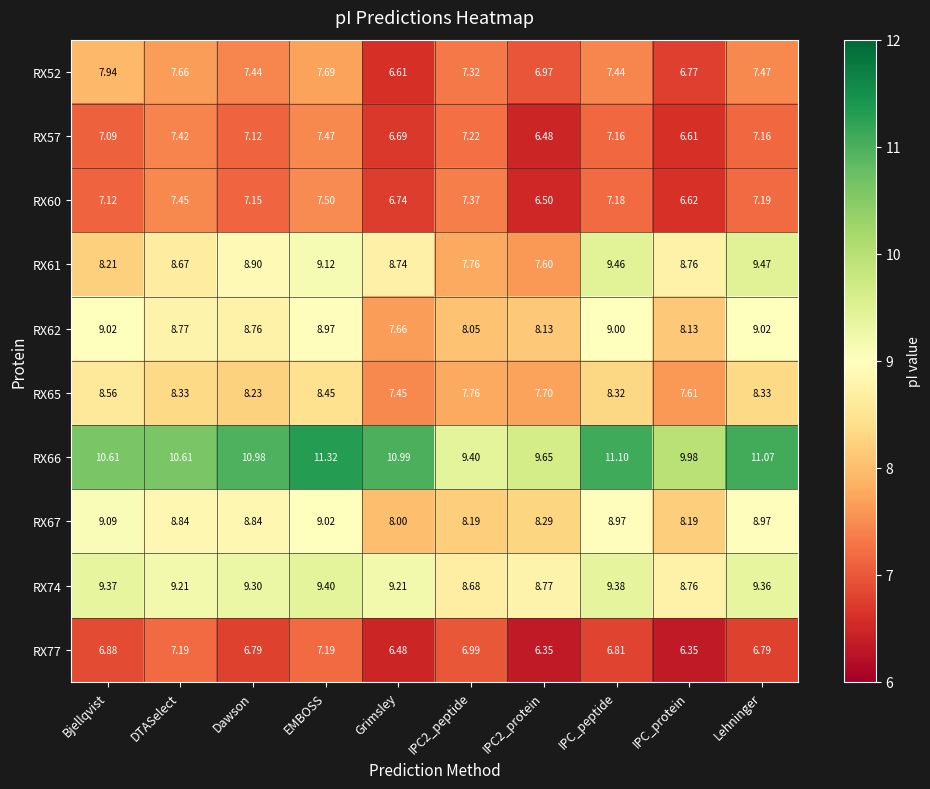

How many data points does each series have?

10